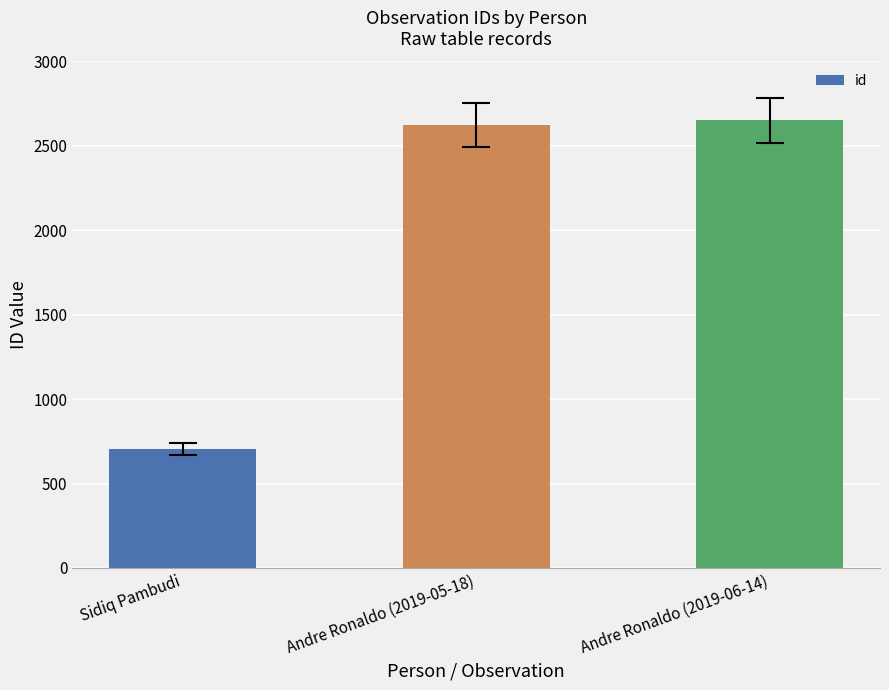

Rank the categories by value from highest to lowest.

Andre Ronaldo (2019-06-14), Andre Ronaldo (2019-05-18), Sidiq Pambudi